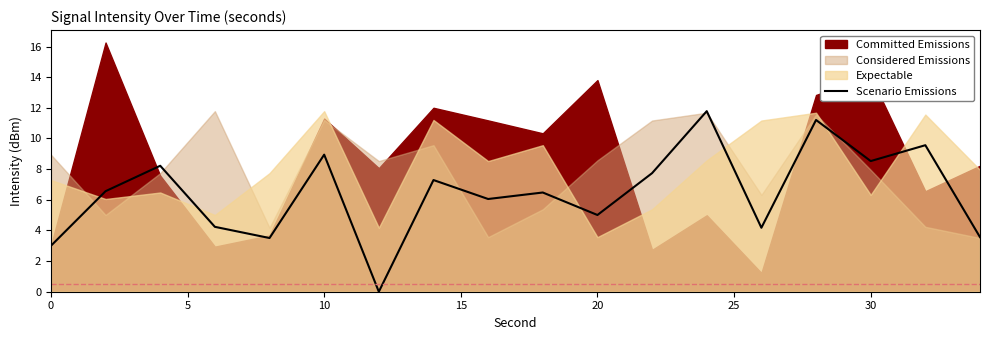

The value of Scenario Emissions at 0 is 1.1. True or false?

False